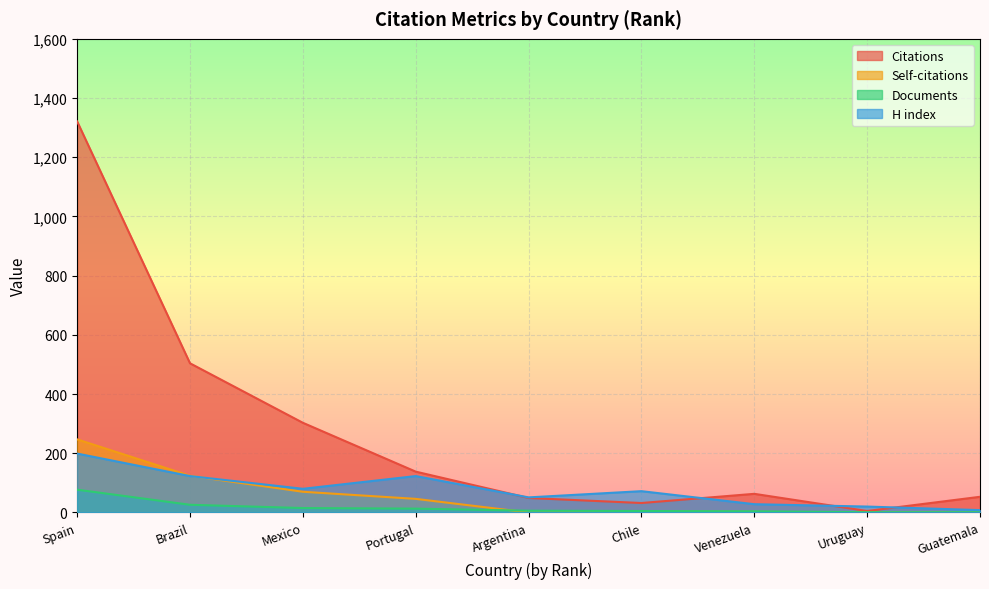

At which label does H index reach its peak?

Spain